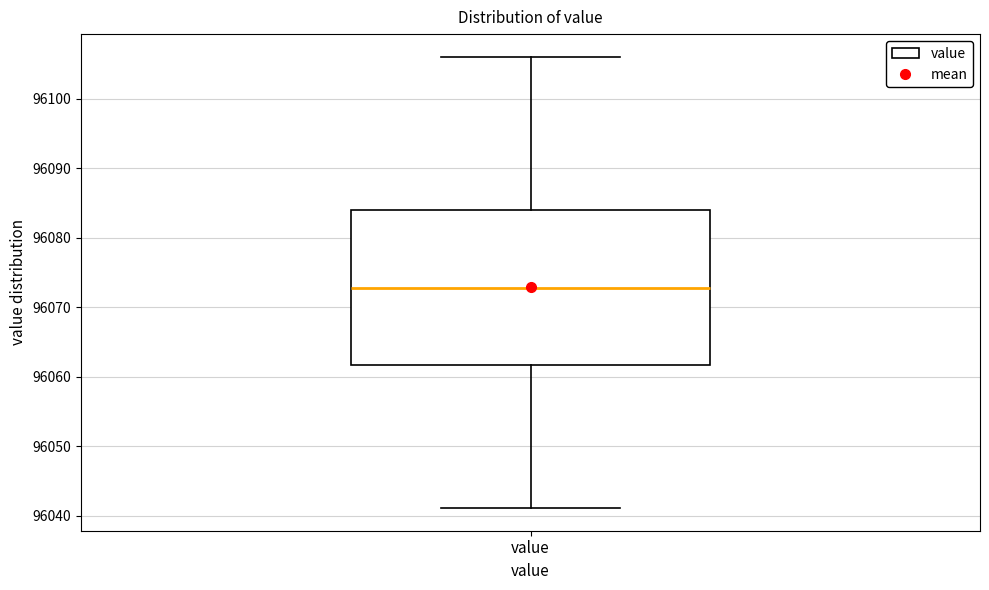

Read this box plot against the y-axis: the position of the median line, the range covered by the box, and the ends of both whiskers. The values are not printed on the chart, so give them approximately, as read against the axis.

median 96073, box 96062 to 96084, whiskers 96041 to 96106